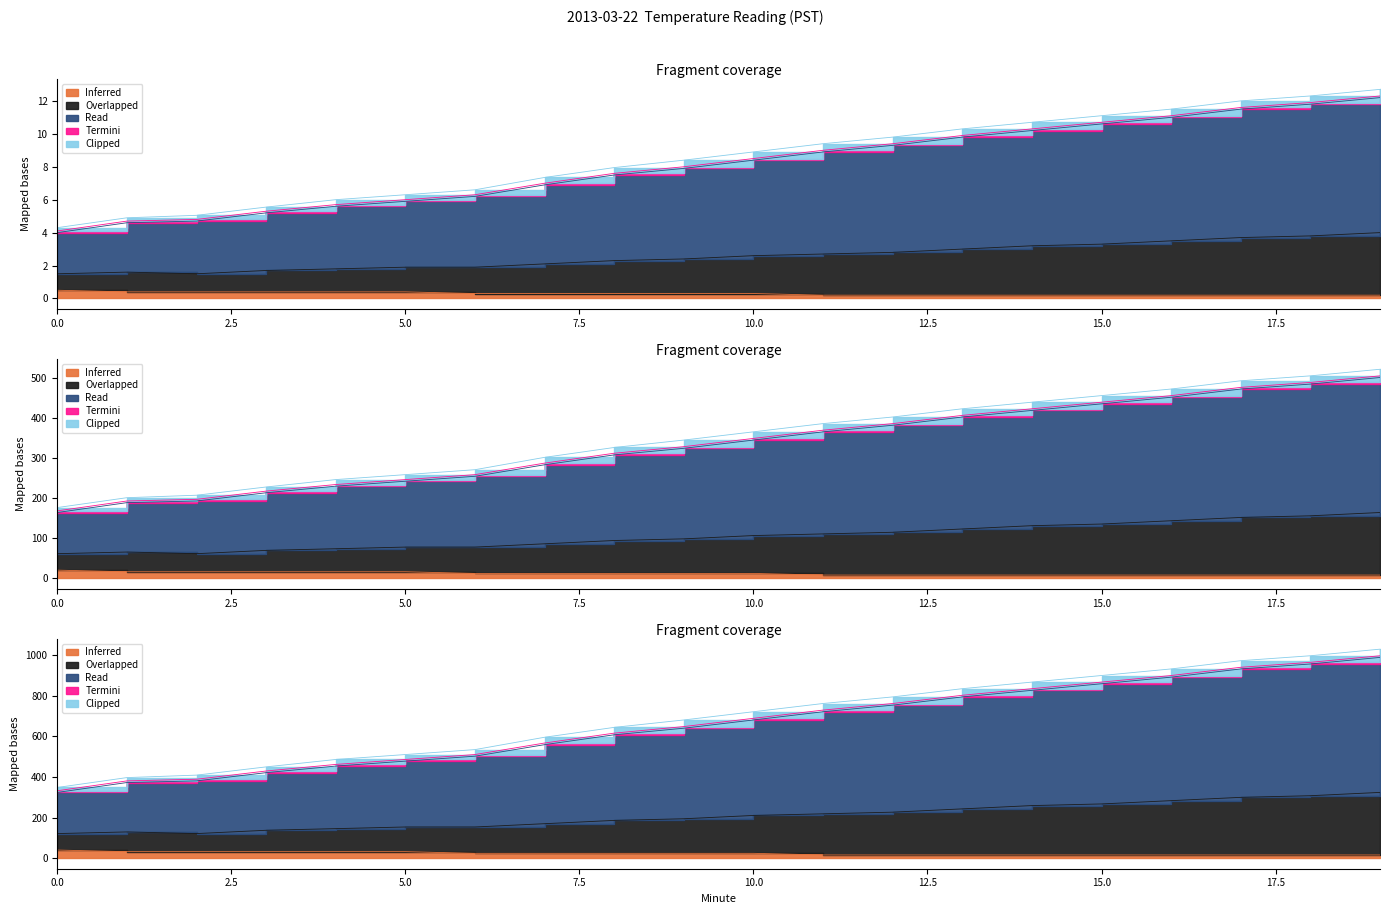

Which series has the largest total across all categories?

Read